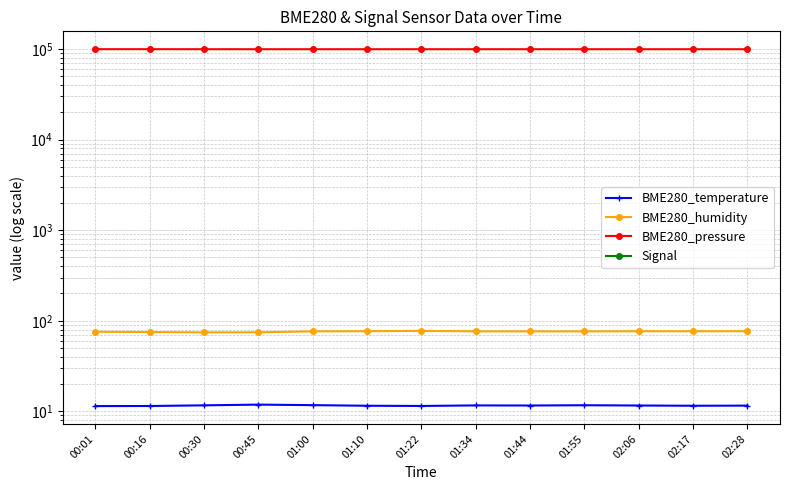

Does the chart have visible grid lines?

Yes